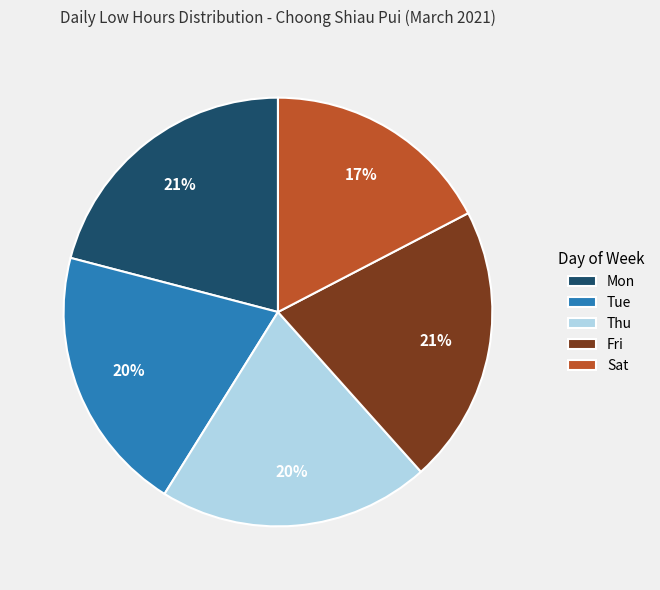

To the nearest percent, what is the average slice percentage?

20%